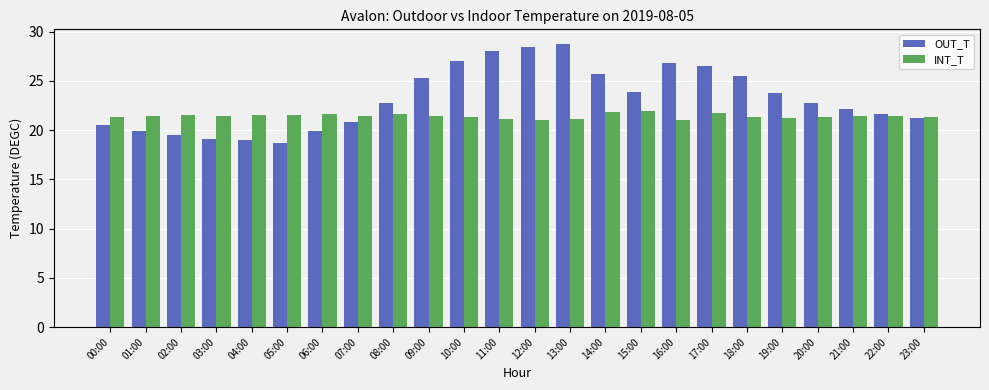

Is it true that OUT_T equals 28.0 at 11:00?

True